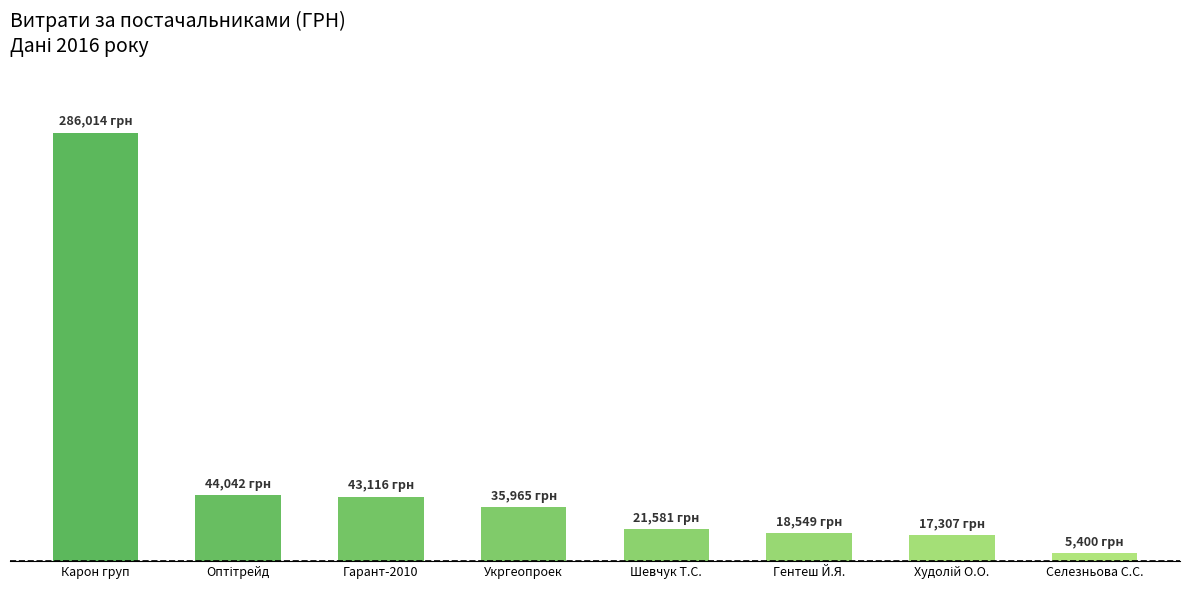

Approximately how many times larger is the value at Укргеопроек compared to Селезньова С.С.?

6.7